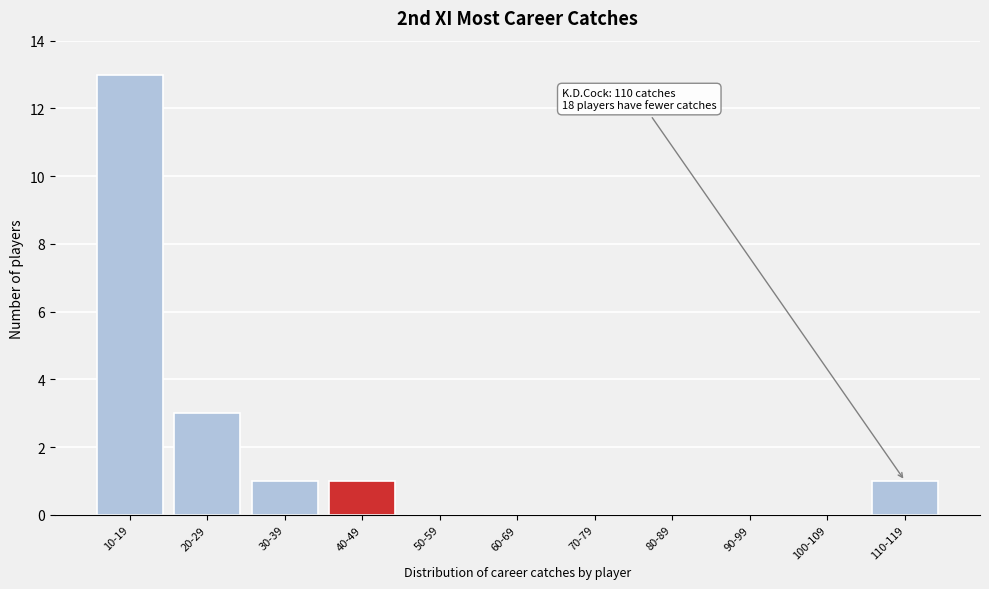

Reading left to right, extract all data points from this chart.

10-19=13	20-29=3	30-39=1	40-49=1	50-59=0	60-69=0	70-79=0	80-89=0	90-99=0	100-109=0	110-119=1